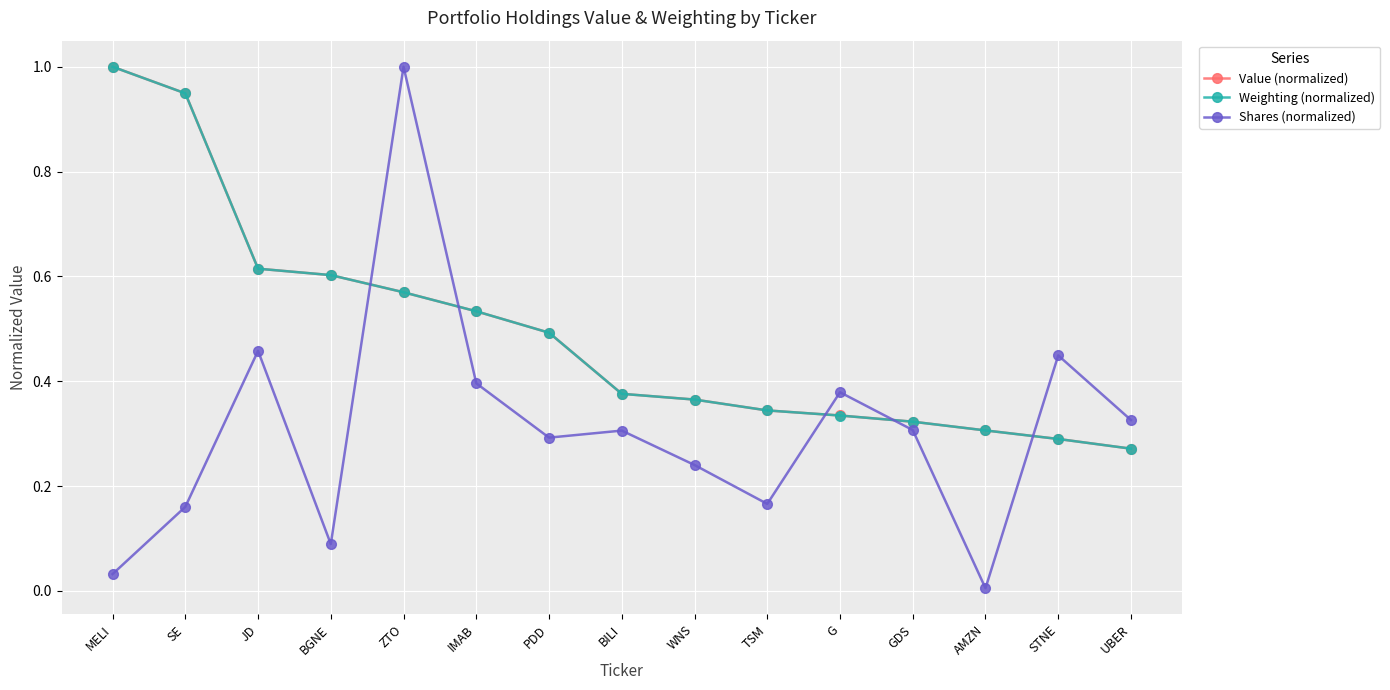

Is the value of Shares (normalized) at WNS greater than the value of Weighting (normalized) at UBER?

No